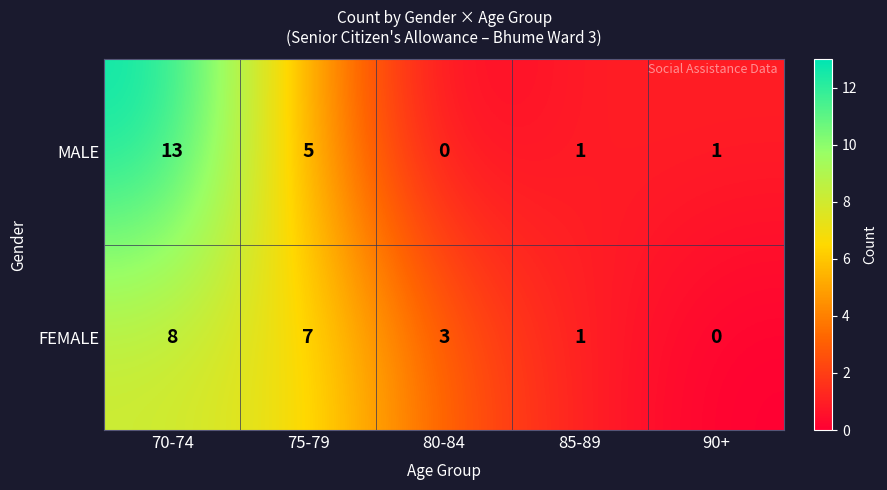

How many data points does each series have?

5